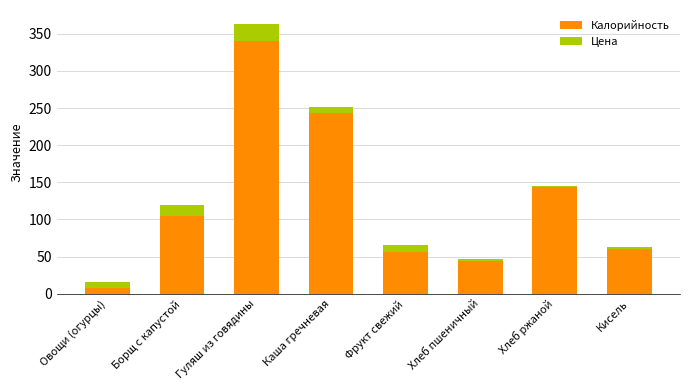

What is the average value of the Калорийность series?

124.9